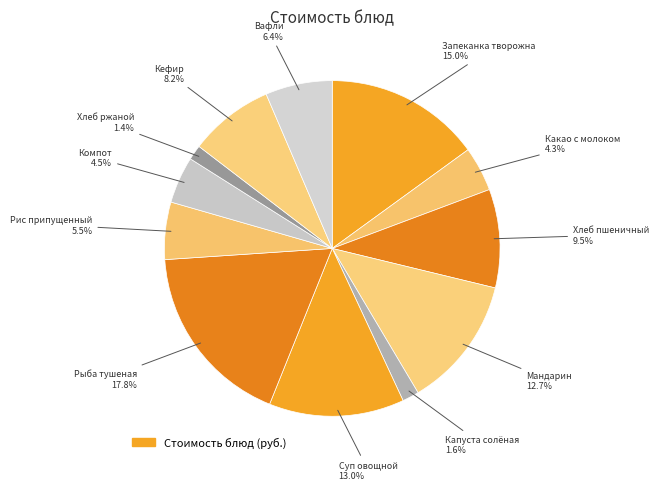

How many slices are in this pie chart?

12